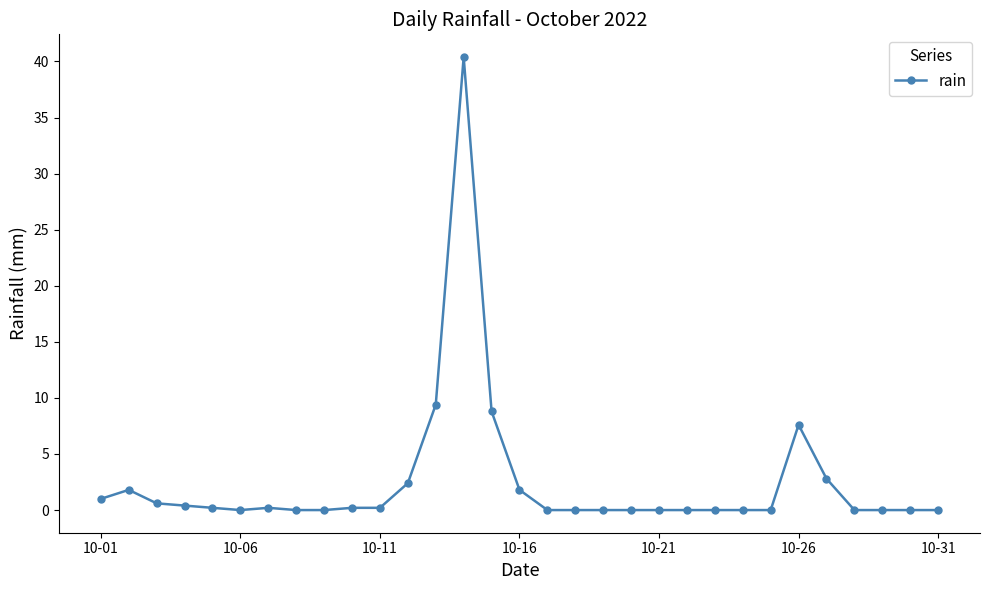

Count the number of categories in the chart.

31